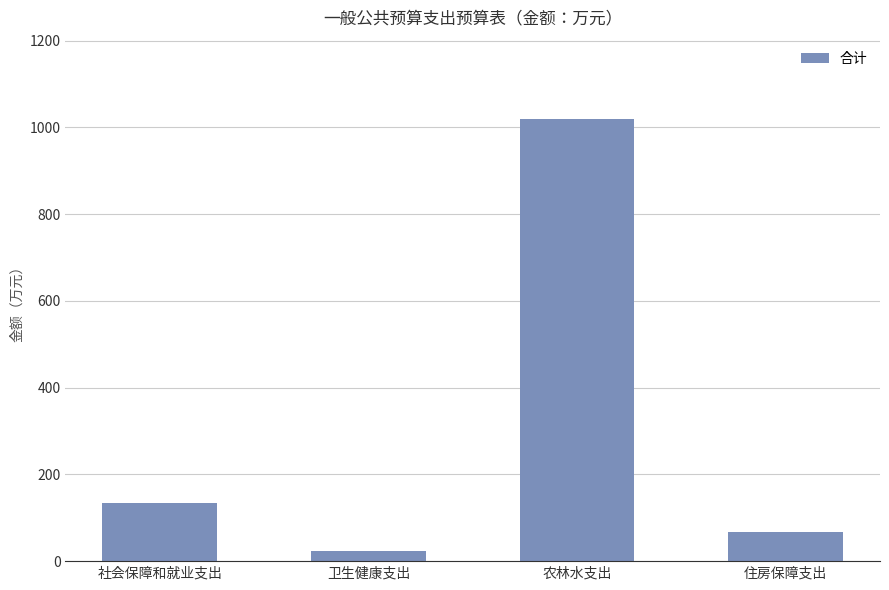

Is it true that the value at 农林水支出 is 1018.6?

True